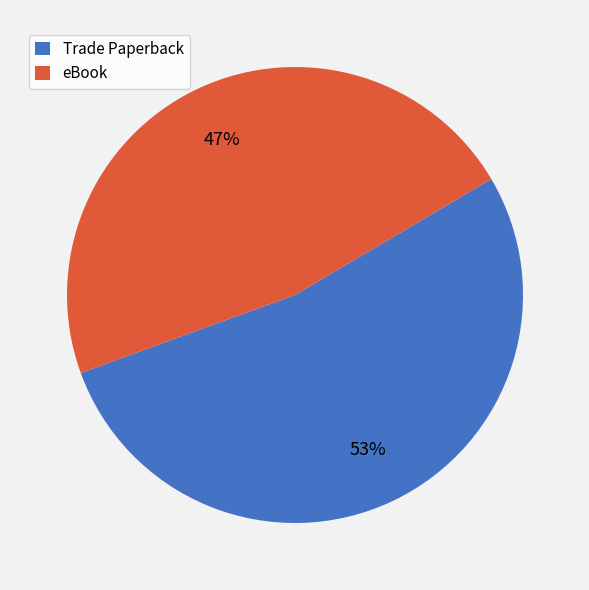

Approximately how many times larger is the value at eBook compared to Trade Paperback?

0.9